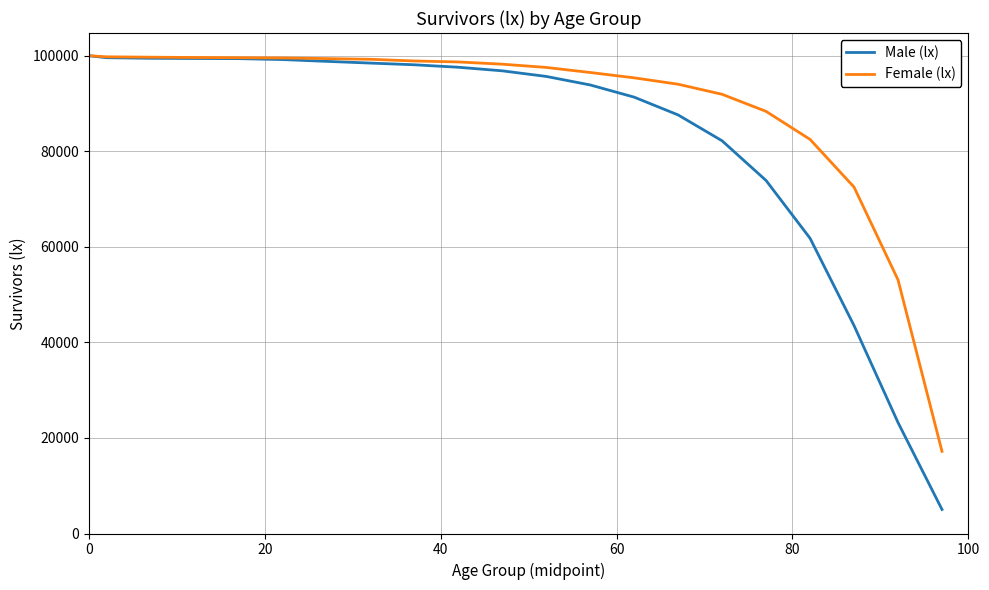

Which series has the largest range (max minus min)?

Male (lx)